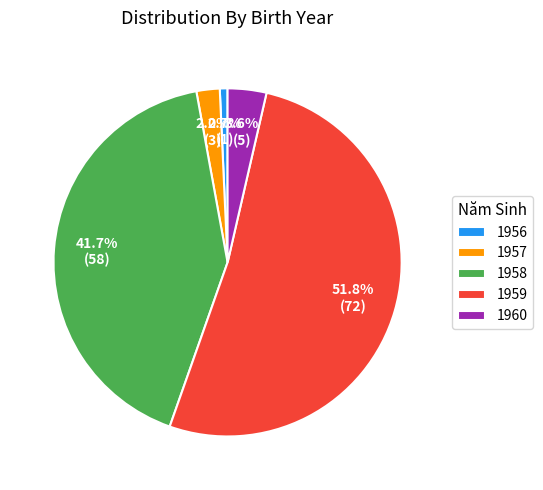

Which slice represents more than half of the pie?

1959